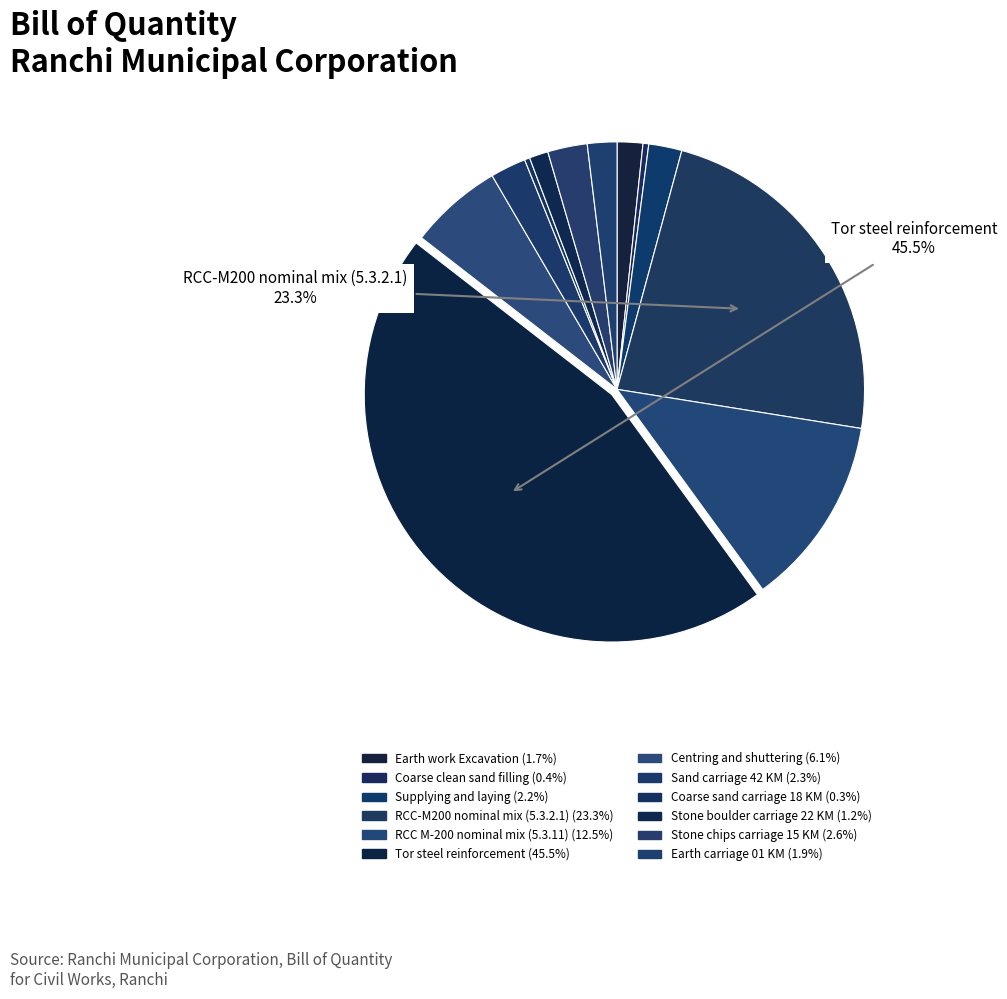

True or false: Stone boulder carriage 22 KM accounts for 13% of the total.

False